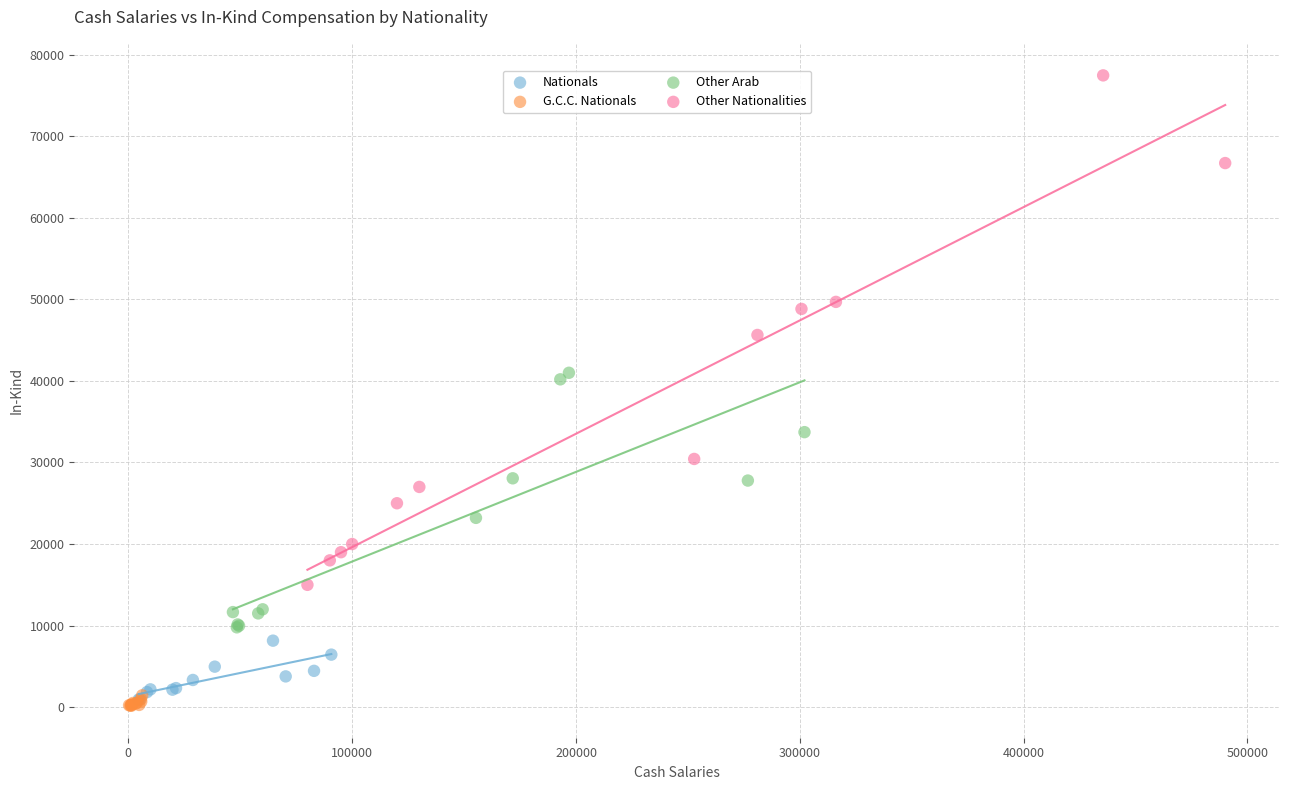

Which series contains the lowest Y value?

G.C.C. Nationals